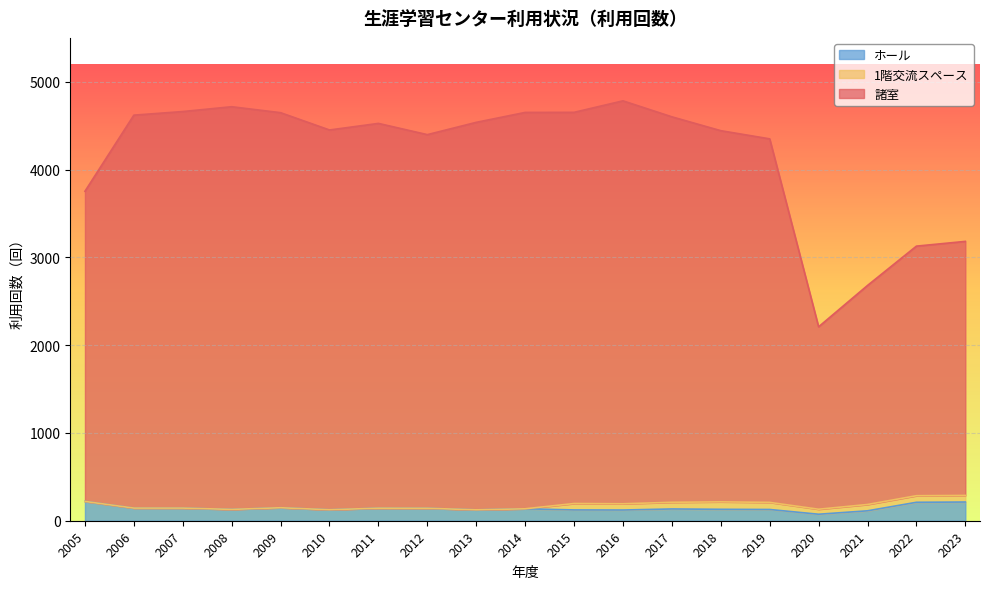

Does the chart display data point markers on the line(s)?

No